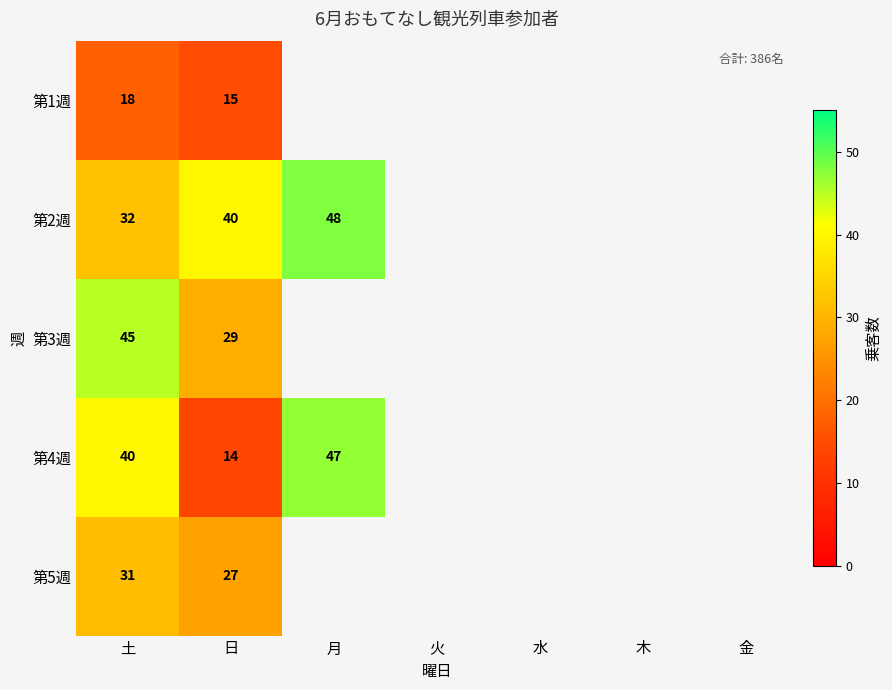

The value of 第3週 at 日 is 18. True or false?

False